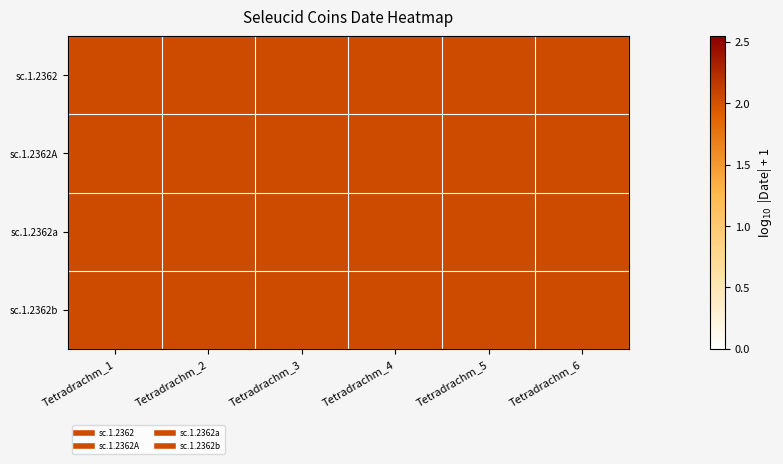

What is the total value across all series at Tetradrachm_5?

8.2